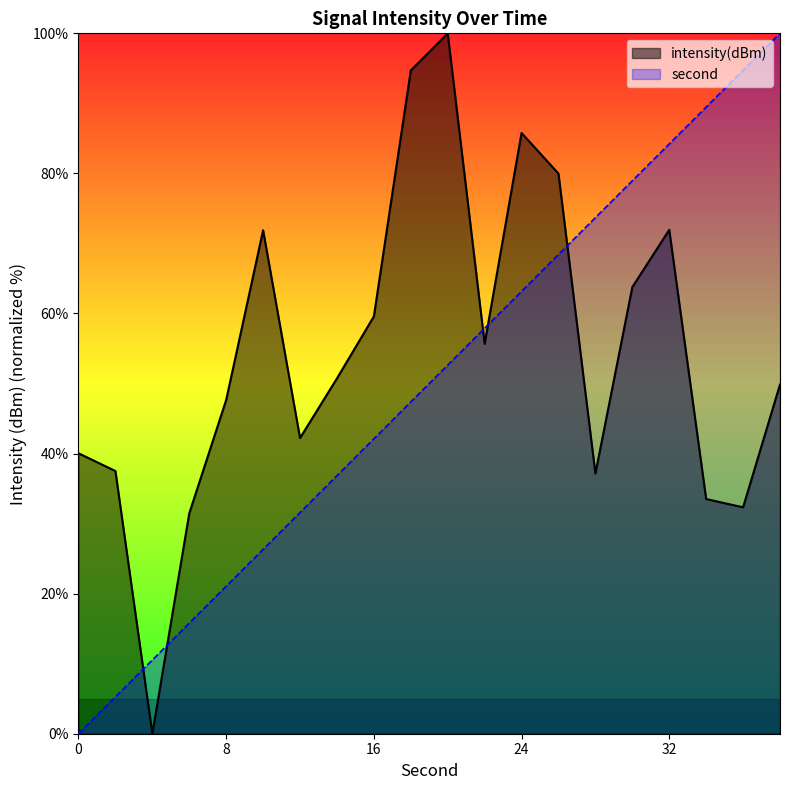

What is the sum of the second values at 2 and 38?

105.3